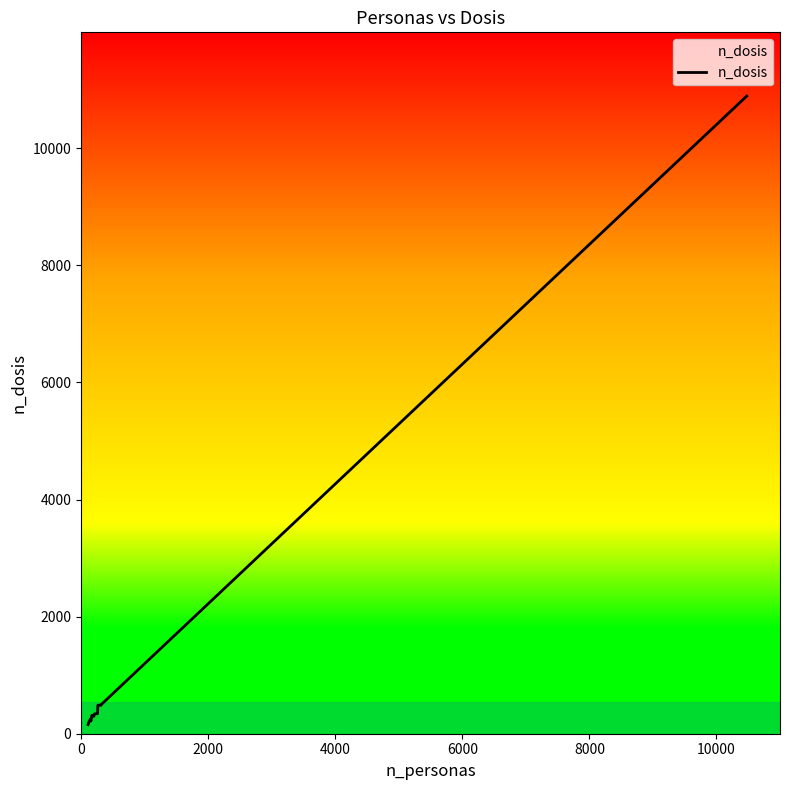

What is the maximum value shown in the chart?

10890